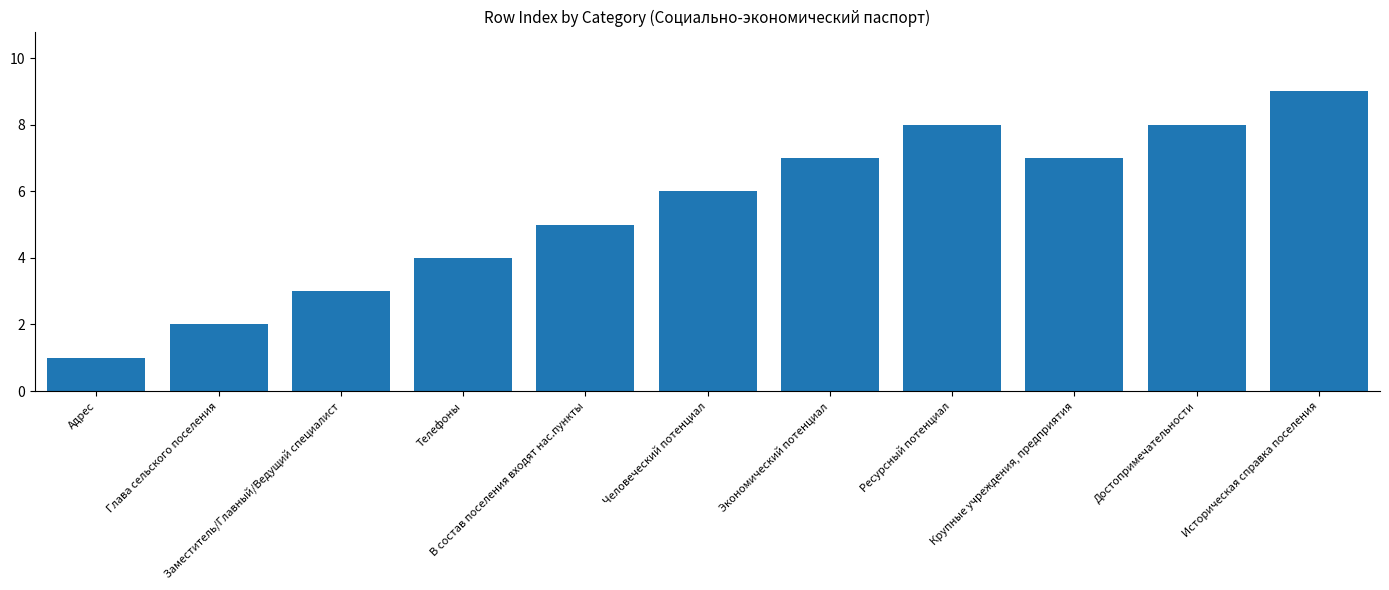

What position from the left is Крупные учреждения, предприятия?

9